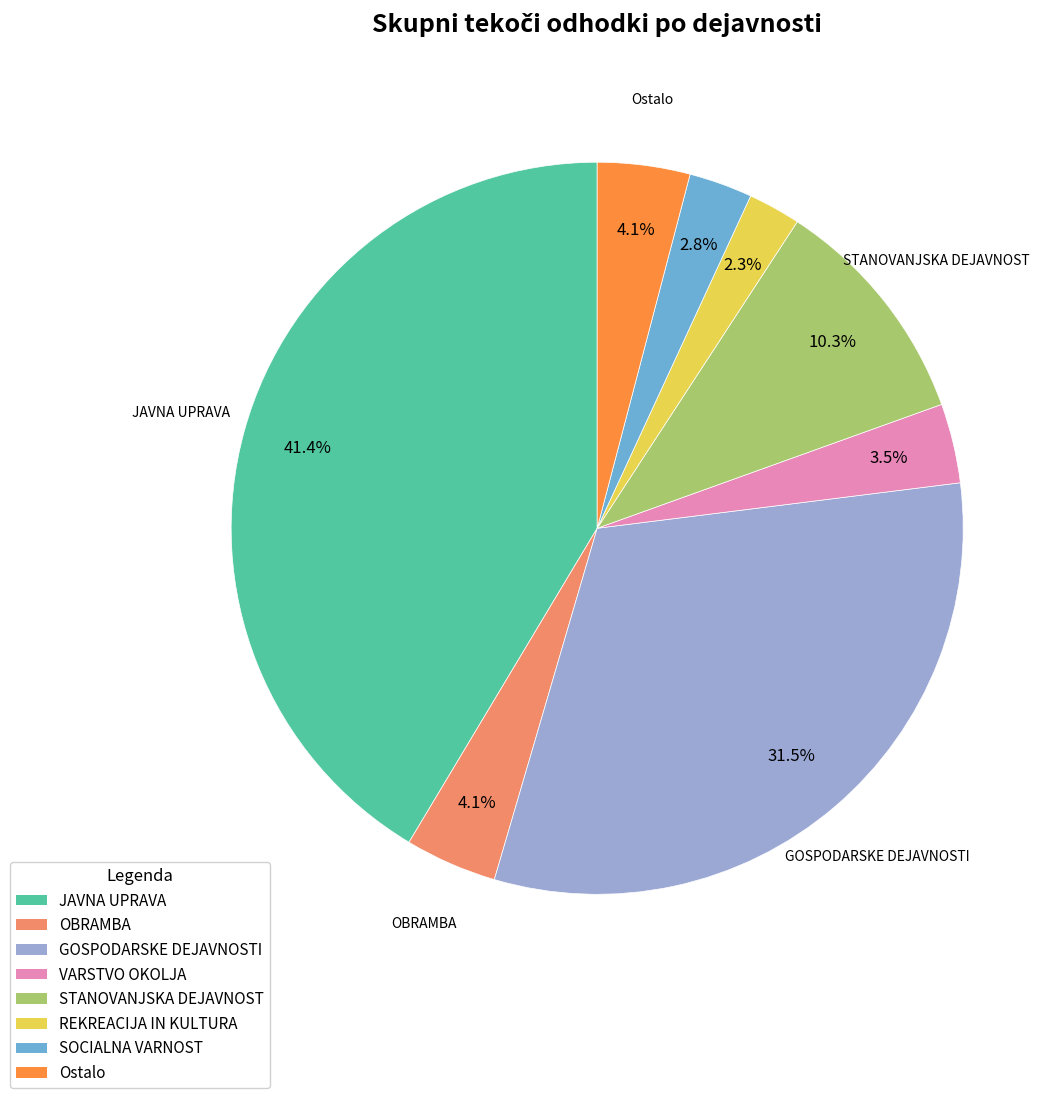

Is there a majority slice in this chart?

No